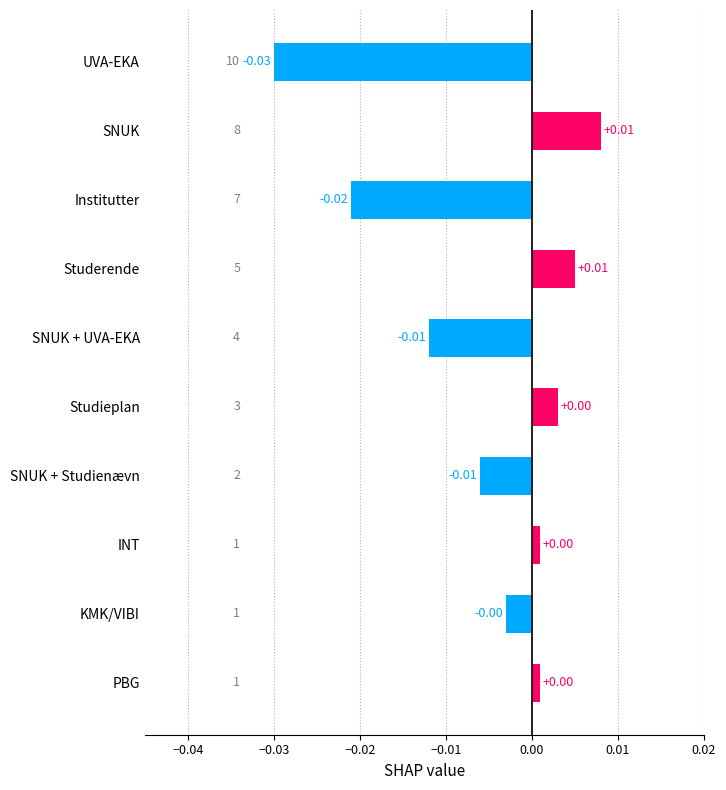

What is the label of the 9th bar from the bottom?

SNUK